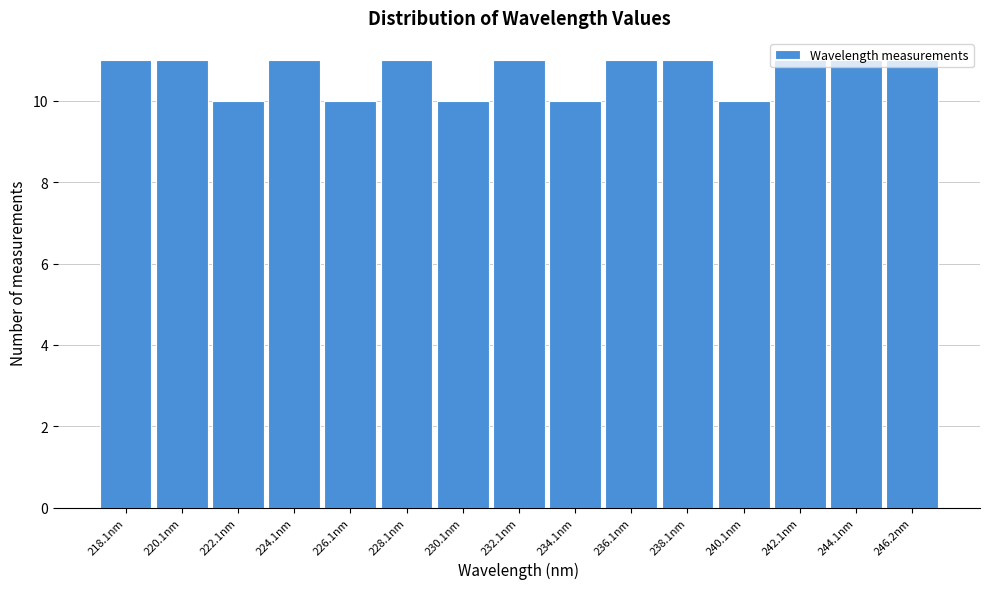

What is the ratio of the value at 246.2nm to the value at 244.1nm?

1.0